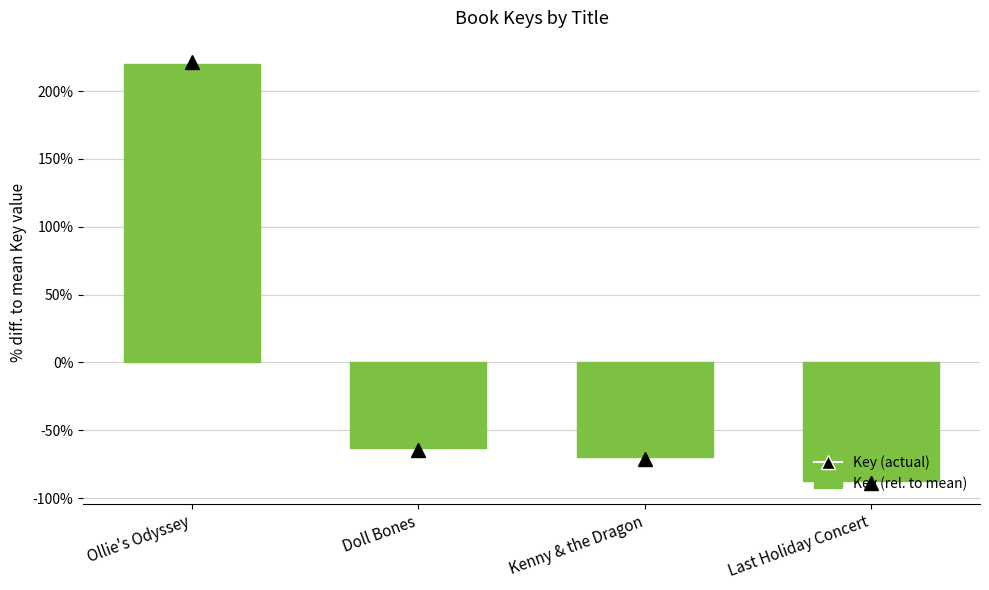

Which label corresponds to the smallest value in the chart?

Last Holiday Concert